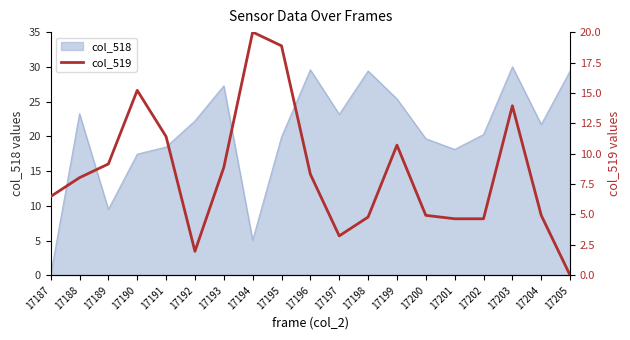

Where does the col_518 series first go above 21?

17188